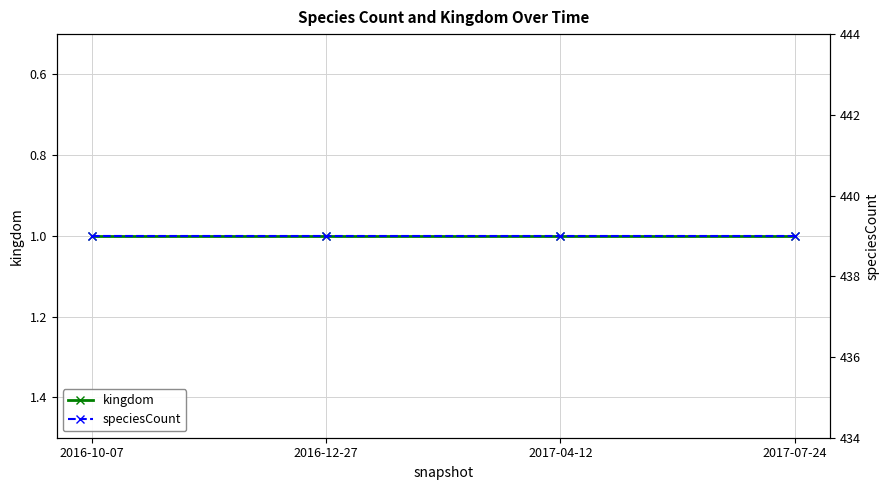

How many series are shown in this chart?

2